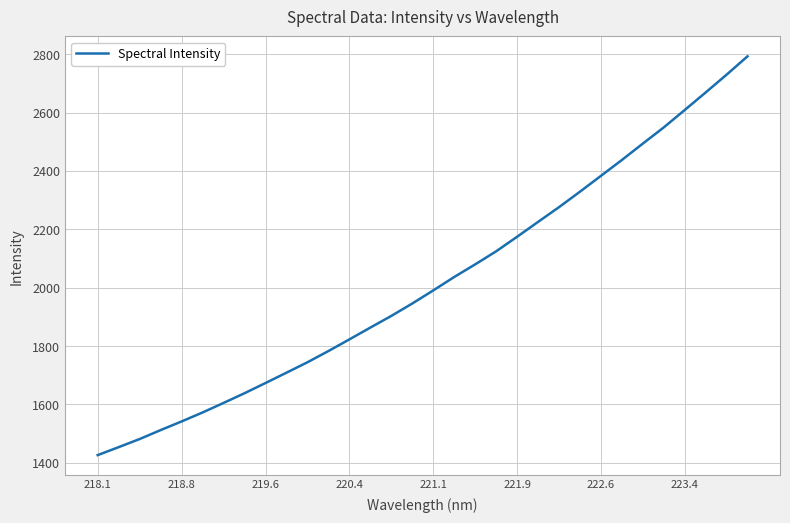

Count the number of data series in this chart.

1